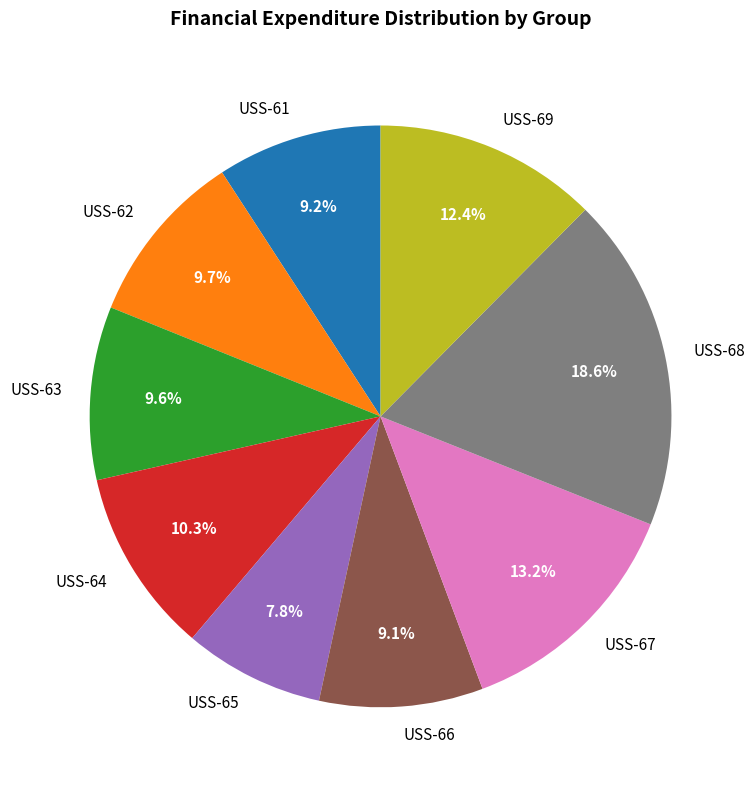

Is USS-66 the majority of the pie?

No